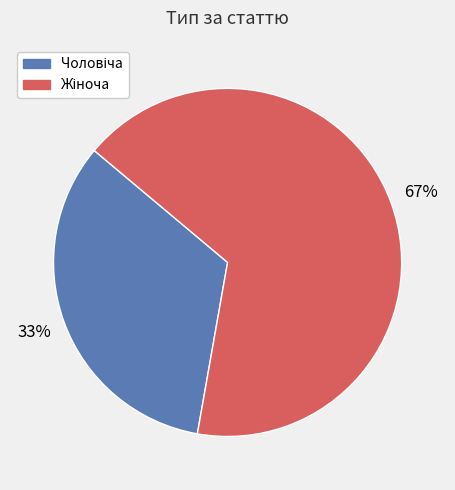

To the nearest percent, what is the average slice percentage?

50%